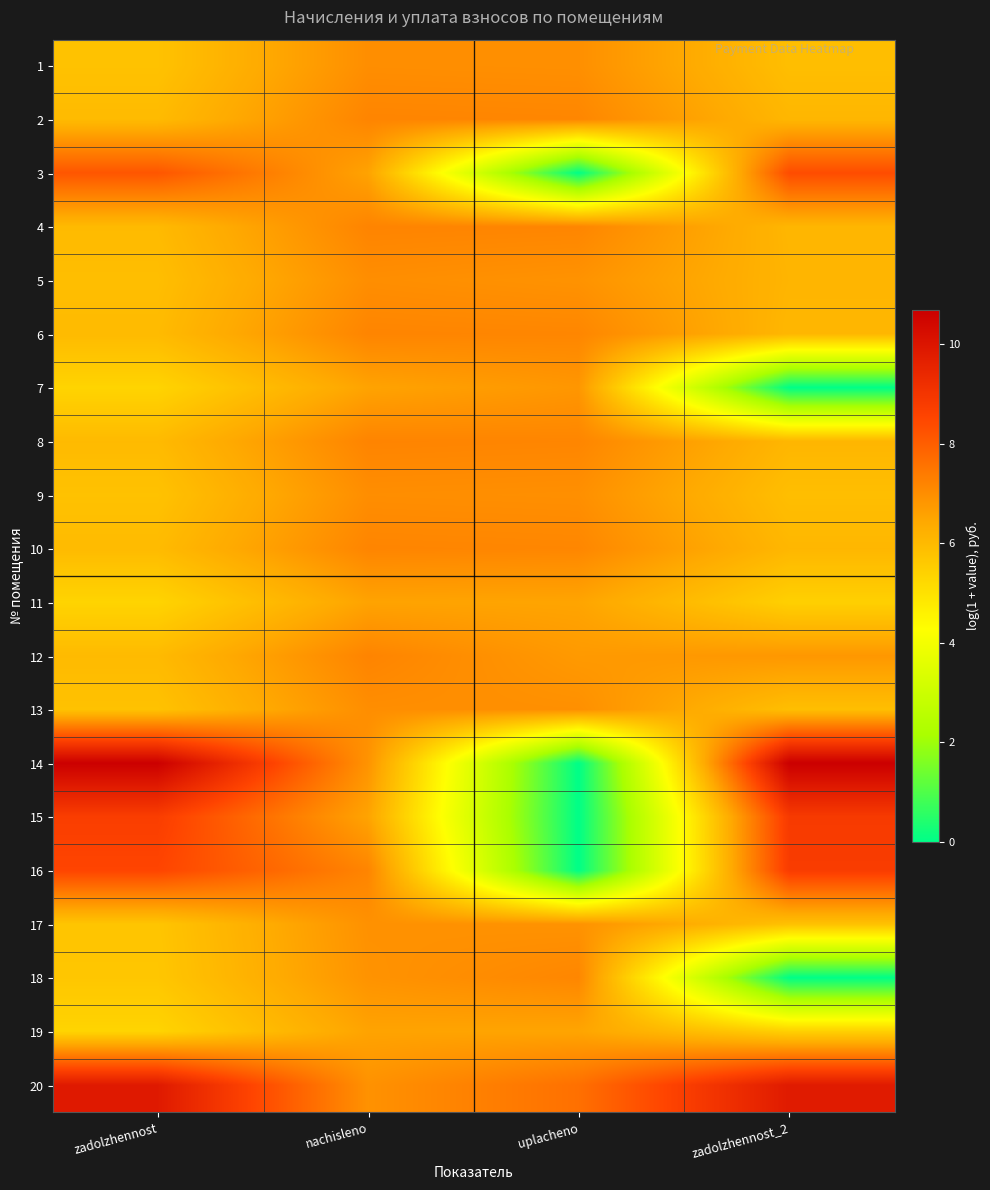

Rank the series at nachisleno from lowest to highest value.

15, 19, 7, 11, 3, 14, 18, 20, 17, 1, 5, 13, 9, 10, 16, 6, 2, 8, 4, 12